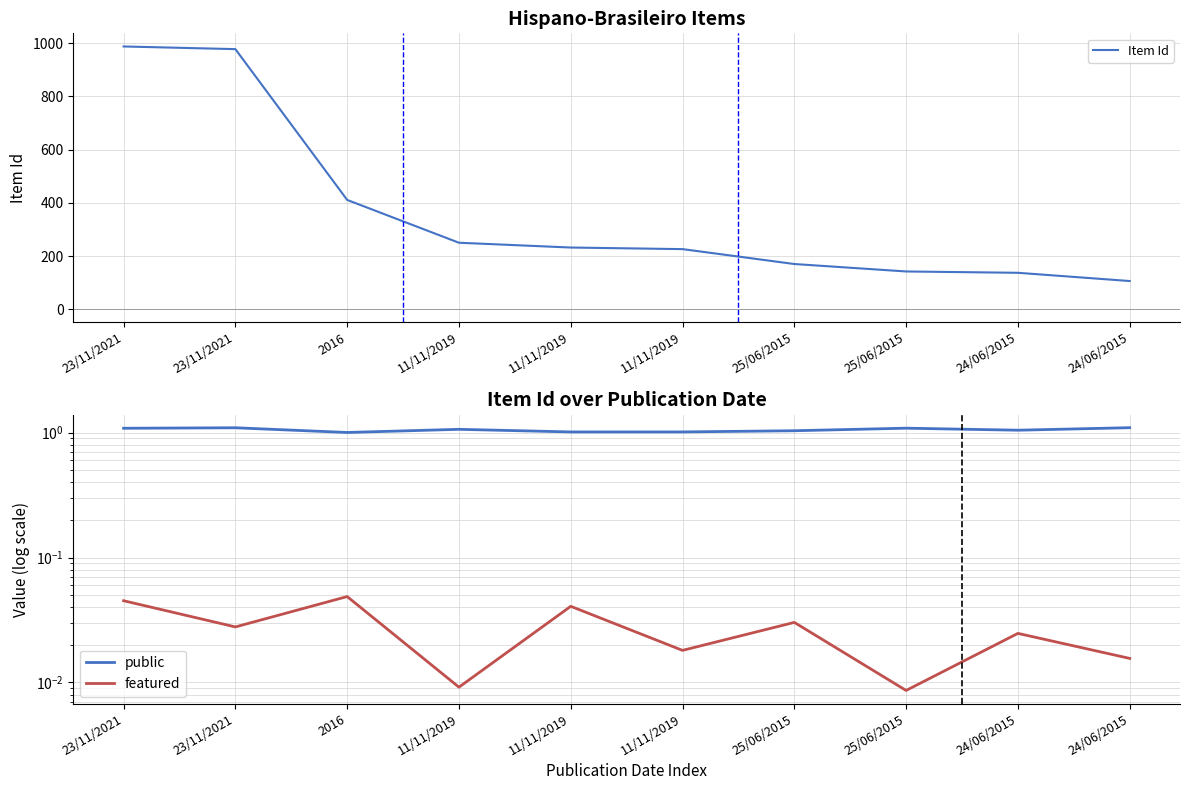

Which series has the largest total across all categories?

Item Id